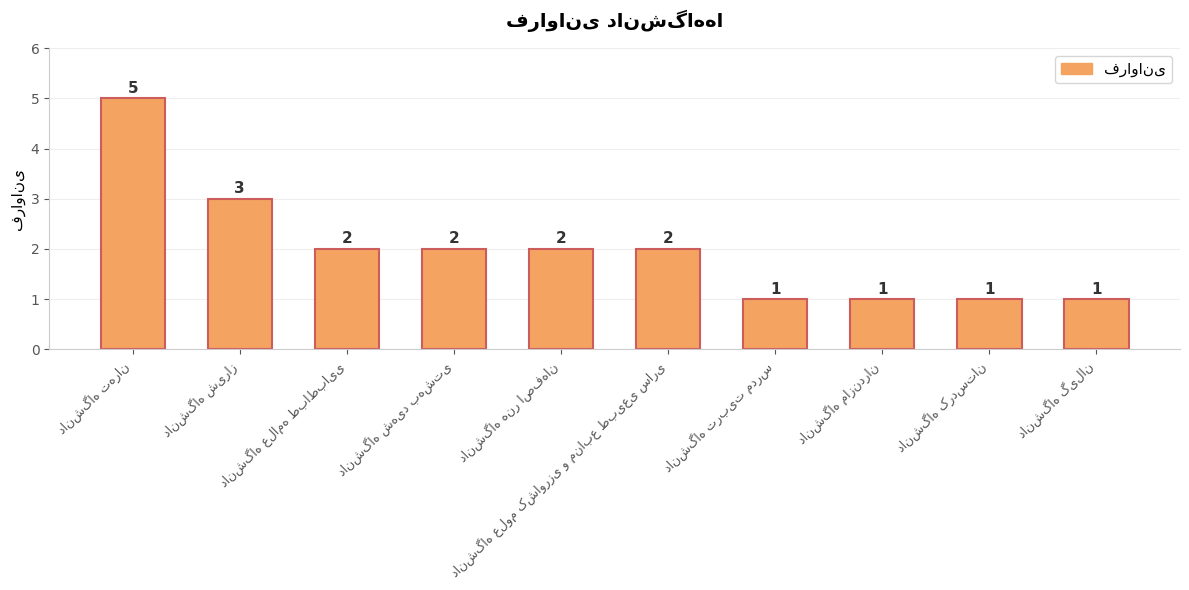

What is the sum of all values?

20